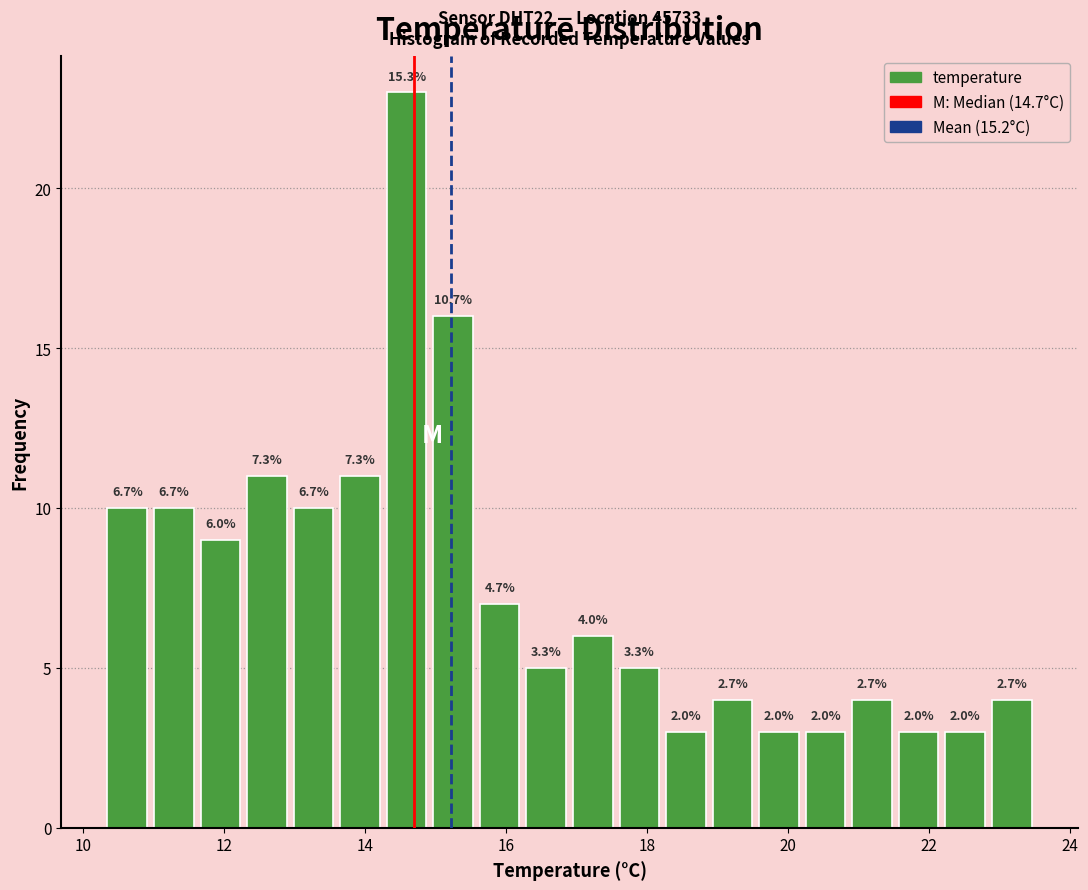

Around what value on the x-axis is the tallest bar? Give the approximate position of its centre, as read against the axis.

14.6